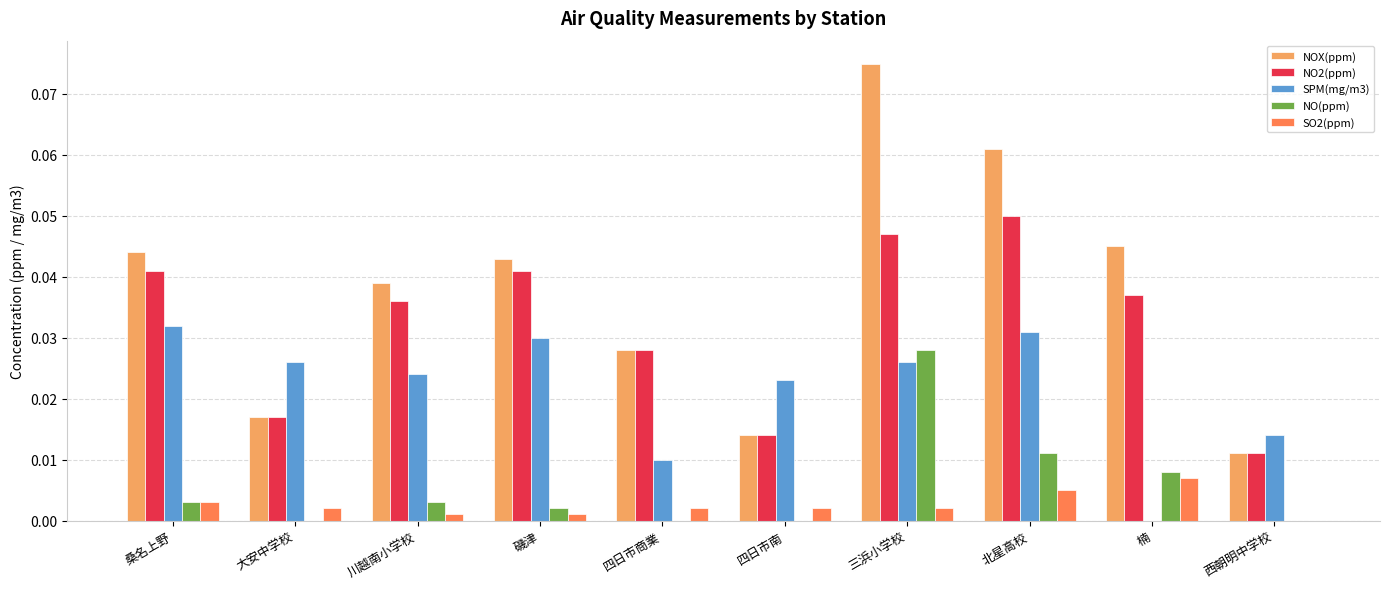

How many data points in SO2(ppm) are above 0?

9